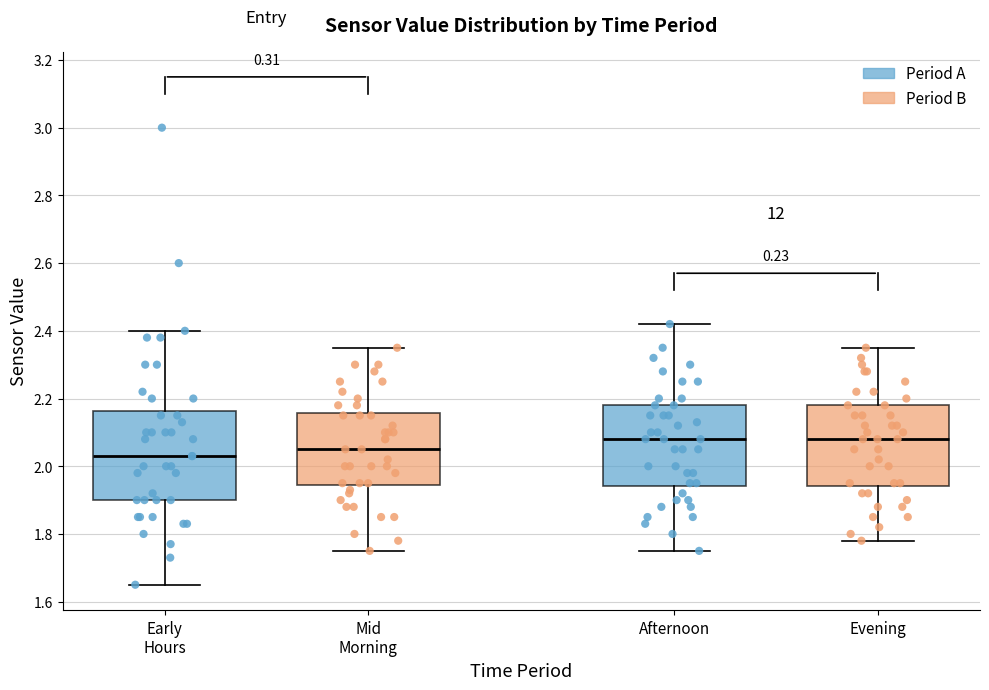

Reading left to right, transcribe this box plot: for each box, give where its median line is, the range the box spans, and where its two whiskers end, as read against the y-axis. The values are not printed on the chart, so give them approximately, as read against the axis.

Early Hours: median 2.04, box 1.90 to 2.16, whiskers 1.66 to 2.40
Mid Morning: median 2.06, box 1.94 to 2.16, whiskers 1.76 to 2.36
Afternoon: median 2.08, box 1.94 to 2.18, whiskers 1.76 to 2.42
Evening: median 2.08, box 1.94 to 2.18, whiskers 1.78 to 2.36